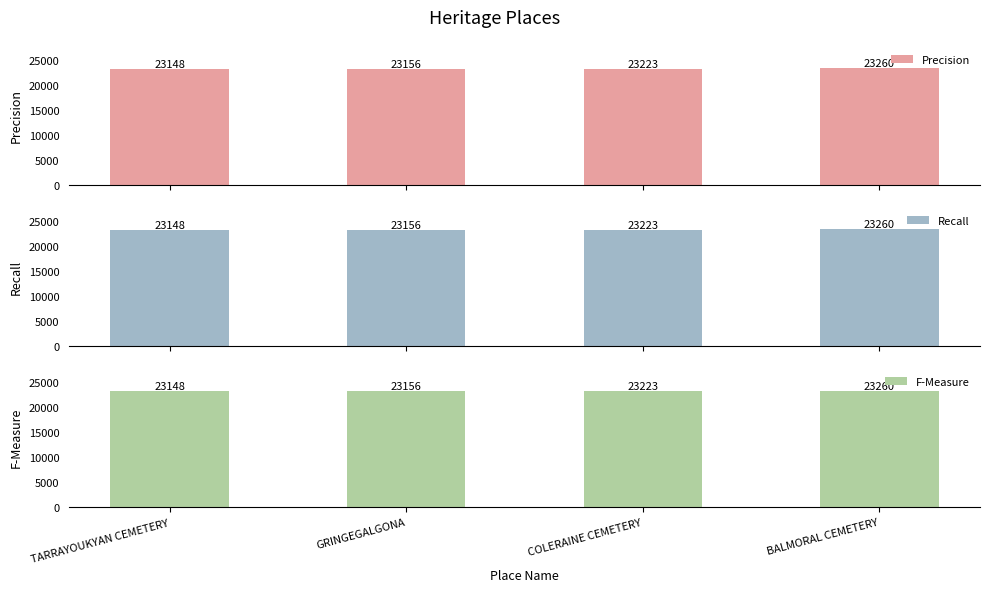

What are all the series names shown in the legend?

Precision, Recall, F-Measure